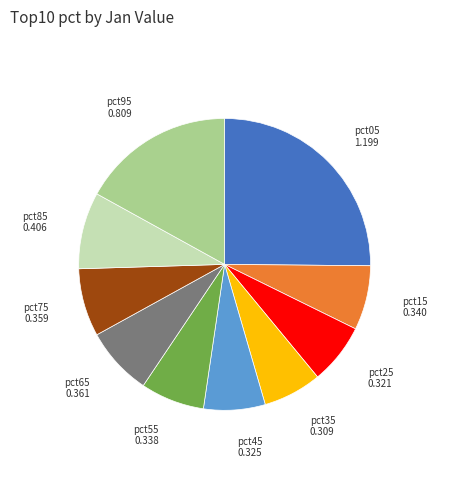

Between pct25 0.321 and pct65 0.361, which is larger?

pct65 0.361